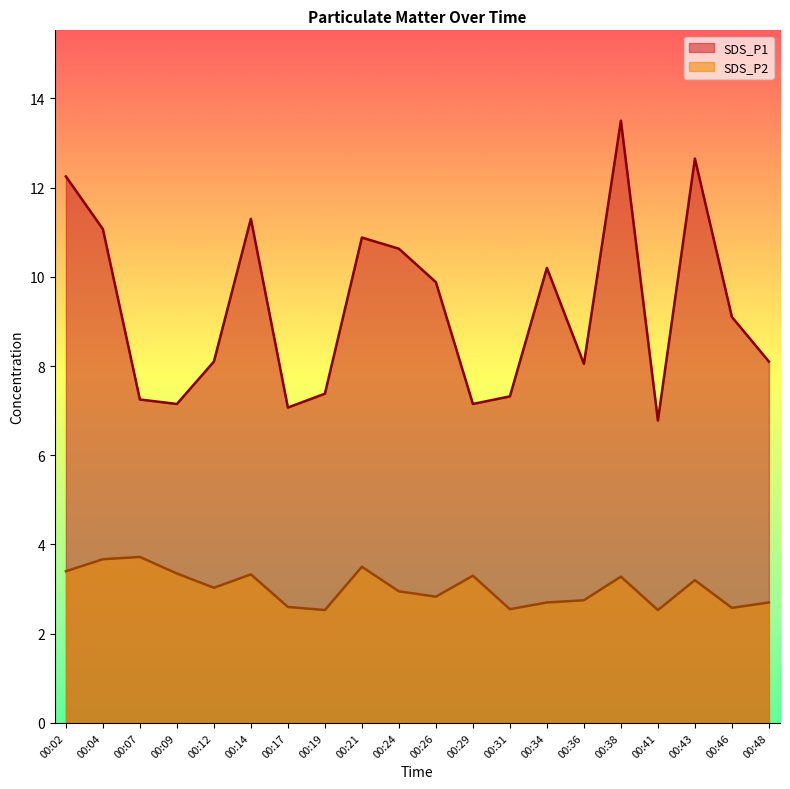

Reading left to right, list all the values displayed in this chart.

SDS_P1: 12.2	11.1	7.2	7.2	8.1	11.3	7.1	7.4	10.9	10.6	9.9	7.2	7.3	10.2	8.1	13.5	6.8	12.7	9.1	8.1
SDS_P2: 3.4	3.7	3.7	3.4	3.0	3.3	2.6	2.5	3.5	3.0	2.8	3.3	2.5	2.7	2.8	3.3	2.5	3.2	2.6	2.7